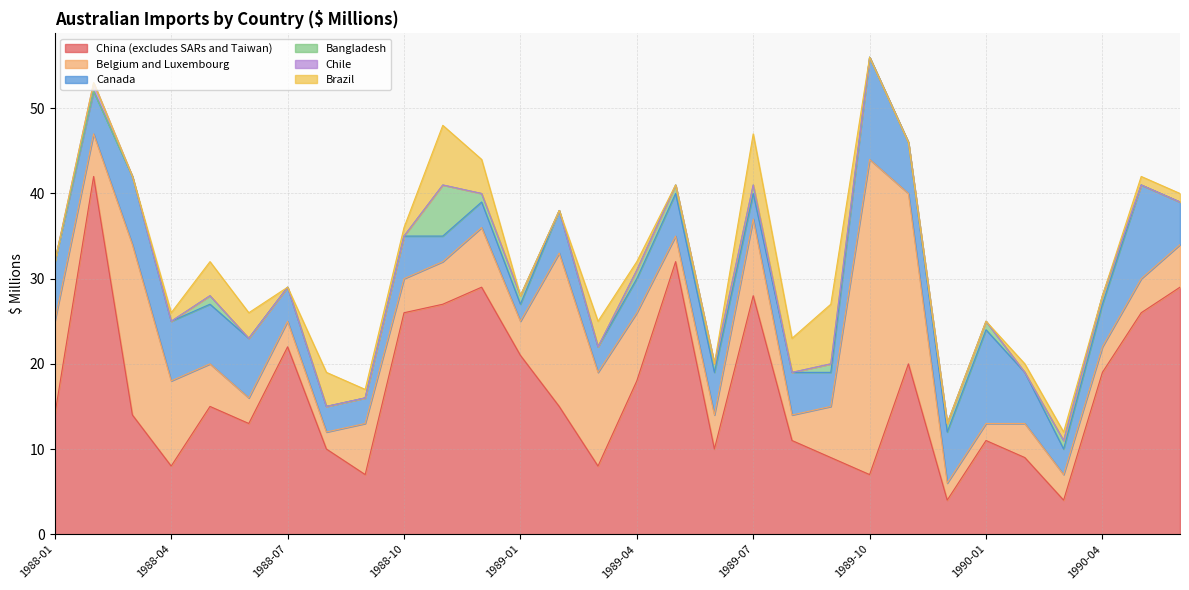

True or false: Chile and Bangladesh cross at least once.

False